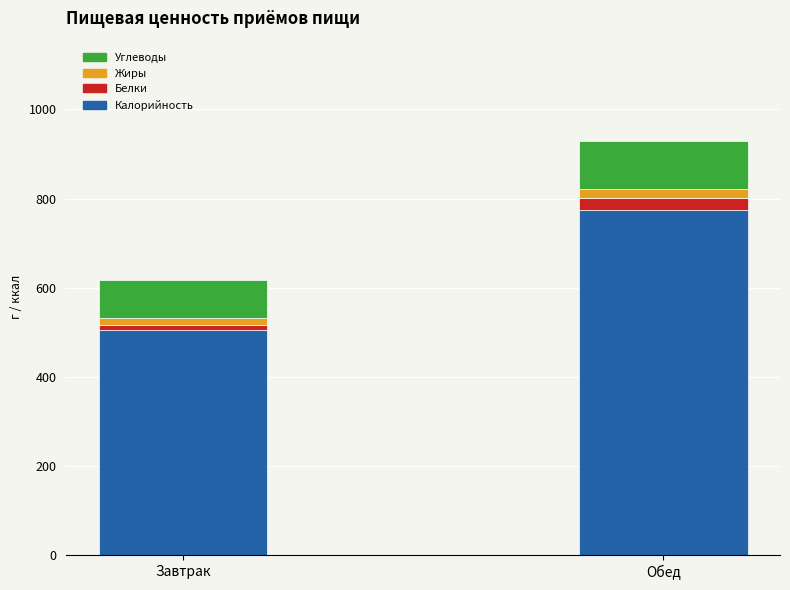

Reading left to right, transcribe the values for Калорийность.

Завтрак=504.0	Обед=775.0